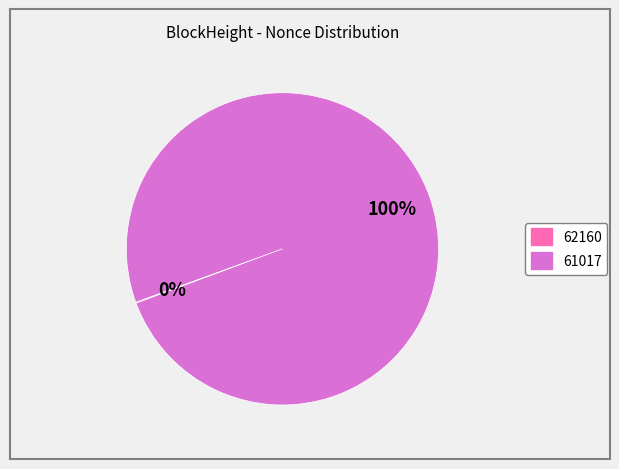

To the nearest percent, what is the average slice percentage?

50%